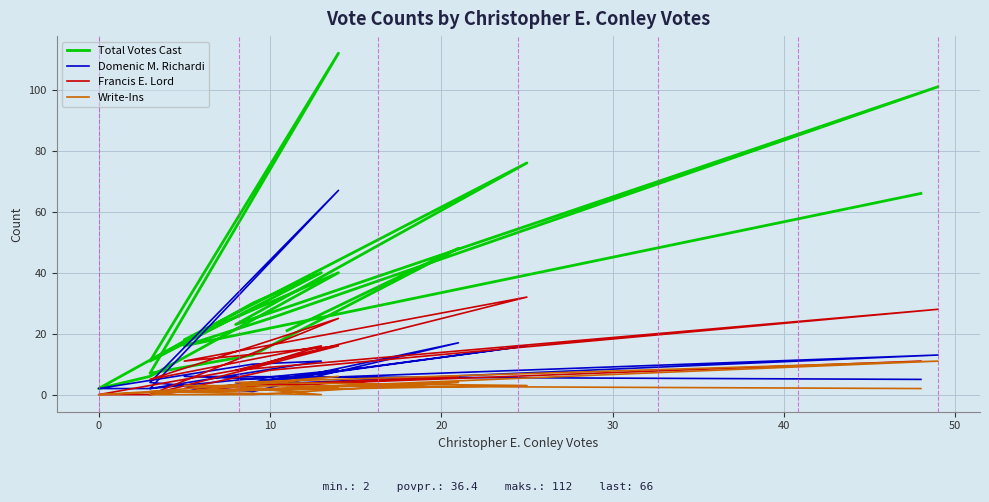

Rank the series at 10 from lowest to highest value.

Write-Ins, Domenic M. Richardi, Francis E. Lord, Total Votes Cast